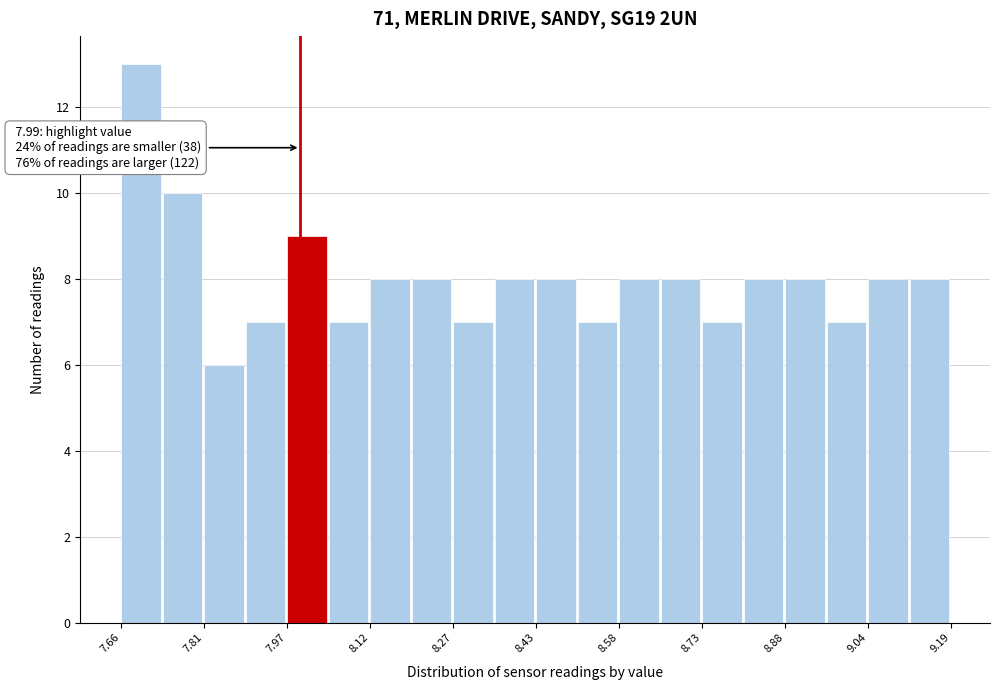

Read against the x-axis, roughly where is the centre of the tallest bar?

7.70